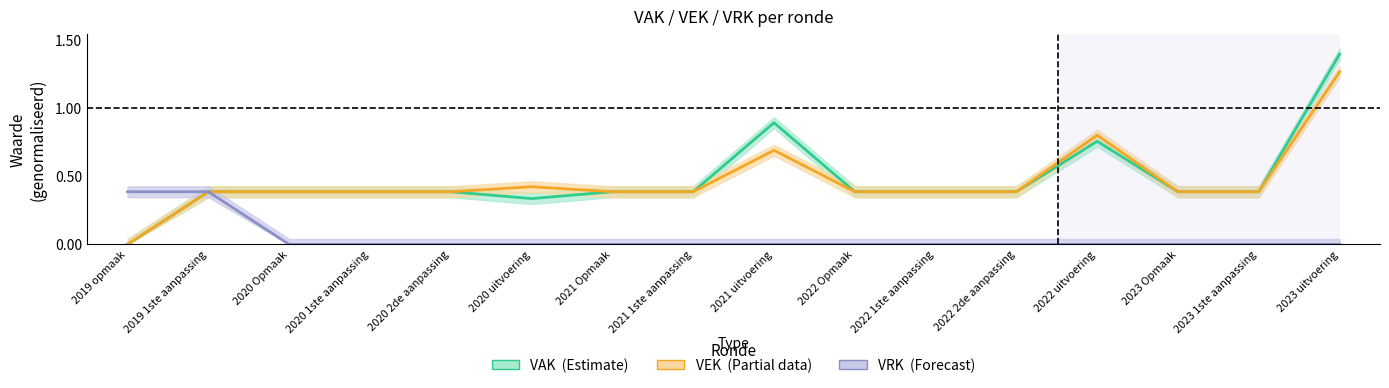

Reading left to right, extract all data points from this chart.

VAK: 2019 opmaak=0.0	2019 1ste aanpassing=0.4	2020 Opmaak=0.4	2020 1ste aanpassing=0.4	2020 2de aanpassing=0.4	2020 uitvoering=0.3	2021 Opmaak=0.4	2021 1ste aanpassing=0.4	2021 uitvoering=0.9	2022 Opmaak=0.4	2022 1ste aanpassing=0.4	2022 2de aanpassing=0.4	2022 uitvoering=0.8	2023 Opmaak=0.4	2023 1ste aanpassing=0.4	2023 uitvoering=1.4
VEK: 2019 opmaak=0.0	2019 1ste aanpassing=0.4	2020 Opmaak=0.4	2020 1ste aanpassing=0.4	2020 2de aanpassing=0.4	2020 uitvoering=0.4	2021 Opmaak=0.4	2021 1ste aanpassing=0.4	2021 uitvoering=0.7	2022 Opmaak=0.4	2022 1ste aanpassing=0.4	2022 2de aanpassing=0.4	2022 uitvoering=0.8	2023 Opmaak=0.4	2023 1ste aanpassing=0.4	2023 uitvoering=1.3
VRK: 2019 opmaak=0.4	2019 1ste aanpassing=0.4	2020 Opmaak=0.0	2020 1ste aanpassing=0.0	2020 2de aanpassing=0.0	2020 uitvoering=0.0	2021 Opmaak=0.0	2021 1ste aanpassing=0.0	2021 uitvoering=0.0	2022 Opmaak=0.0	2022 1ste aanpassing=0.0	2022 2de aanpassing=0.0	2022 uitvoering=0.0	2023 Opmaak=0.0	2023 1ste aanpassing=0.0	2023 uitvoering=0.0